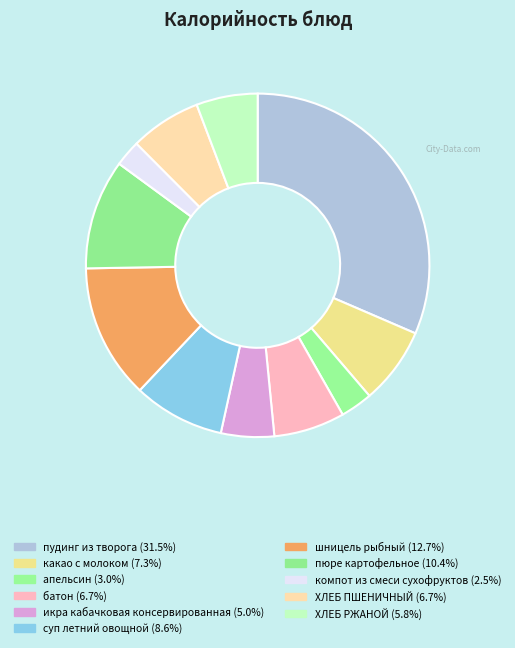

To the nearest percent, what is the difference between the largest and smallest slice percentages?

29%